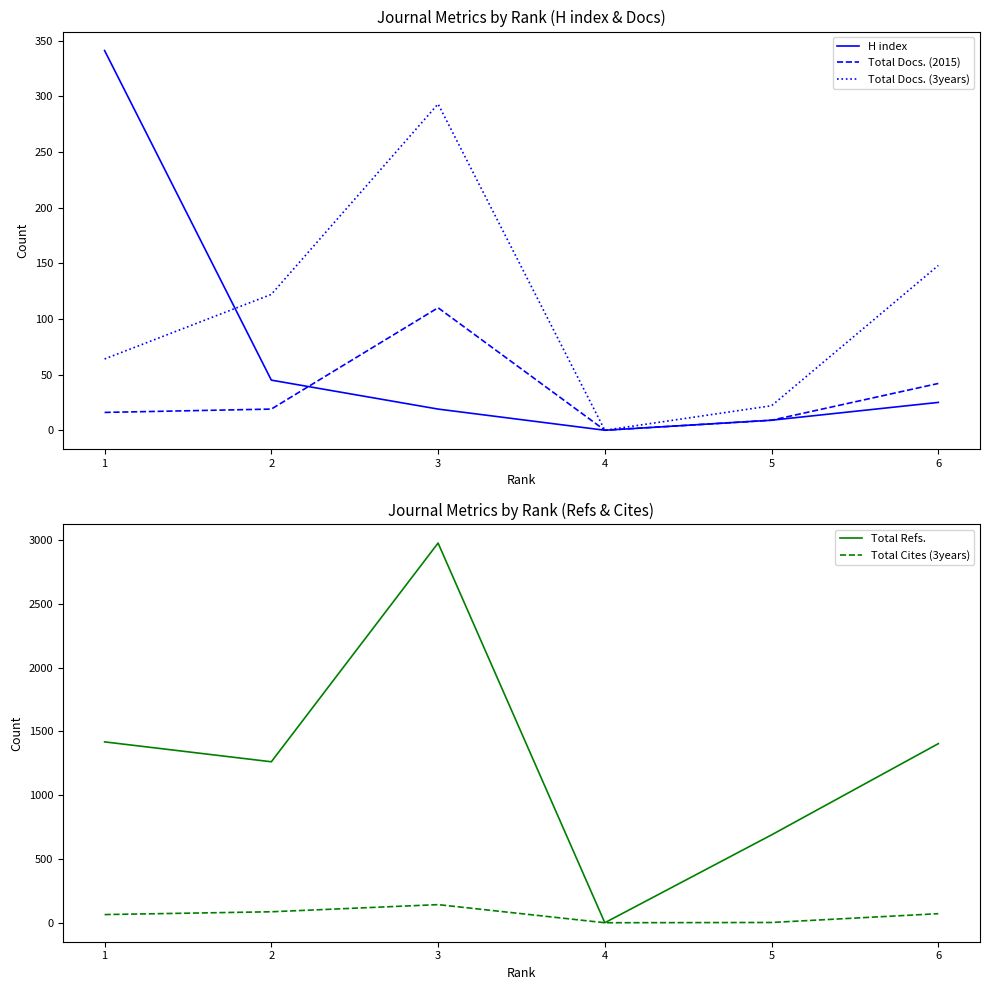

What is the difference between the maximum and minimum values in the Total Docs. (3years) series?

293